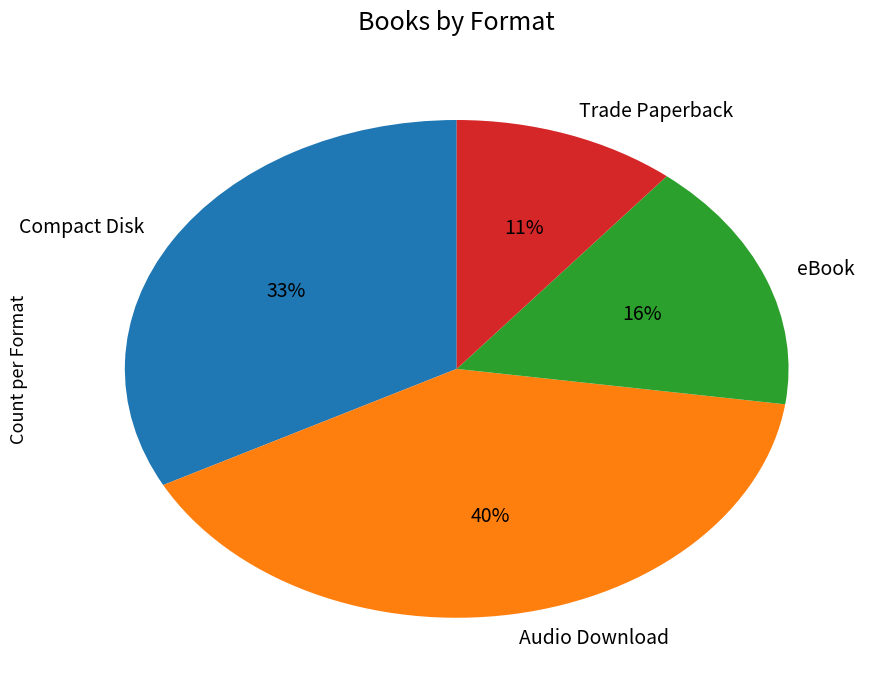

What percentage is the Trade Paperback slice, to the nearest percent?

11%